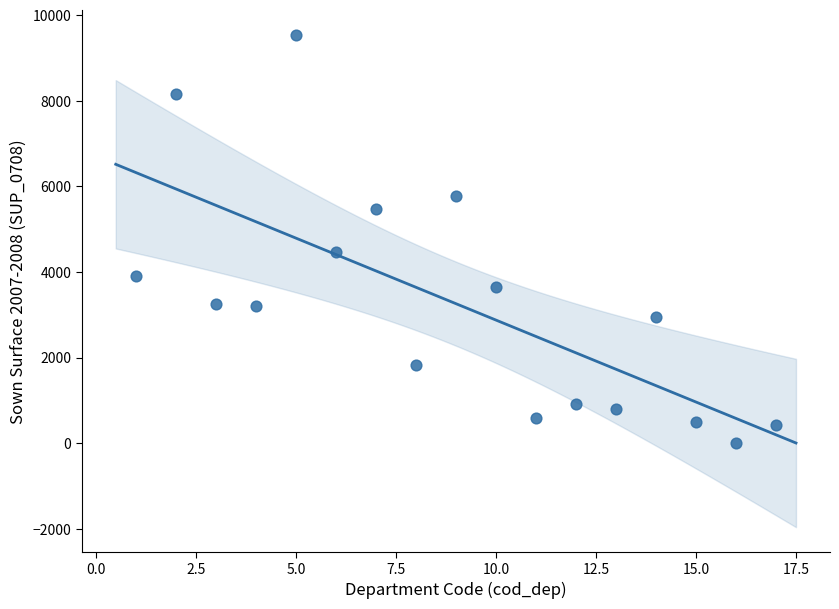

What Y value in the scatter plot is closest to 4776?

4467